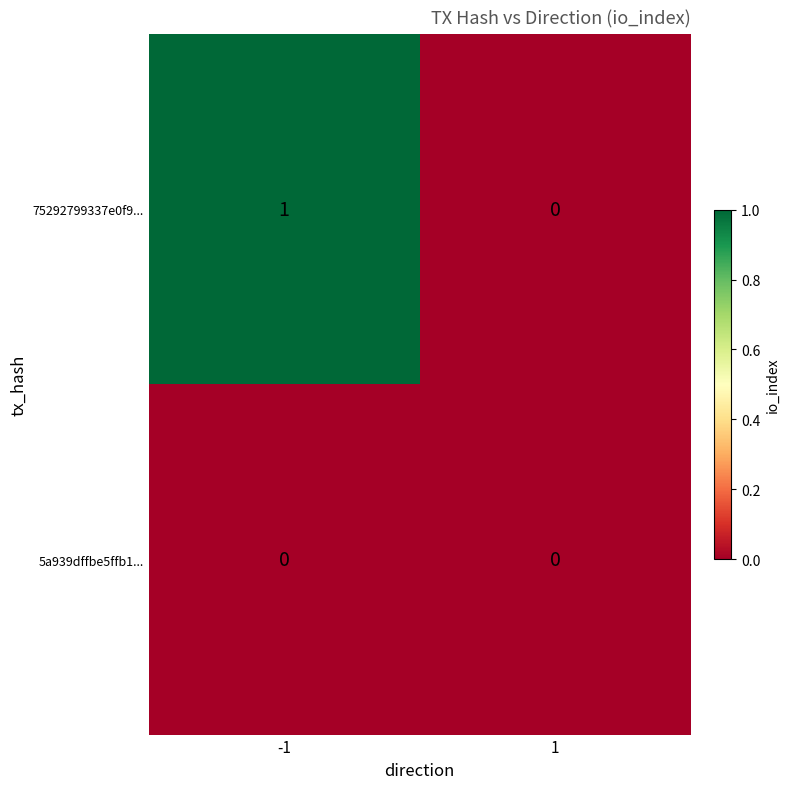

Reading left to right, what are all the values shown in this chart?

75292799337e0f9...: -1=1	1=0
5a939dffbe5ffb1...: -1=0	1=0